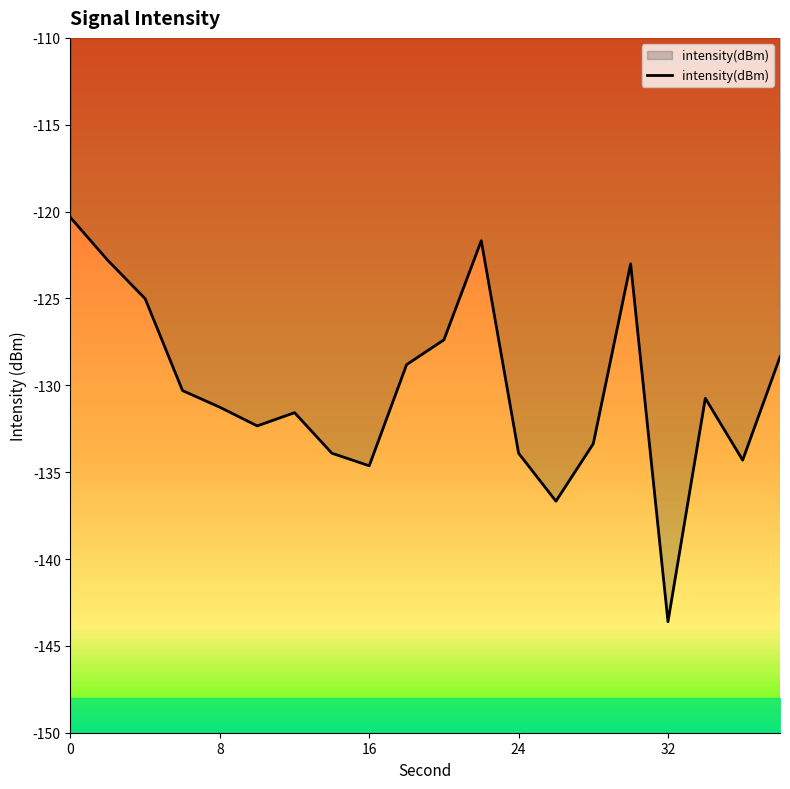

What is the change in value from 4 to 16?

-9.6